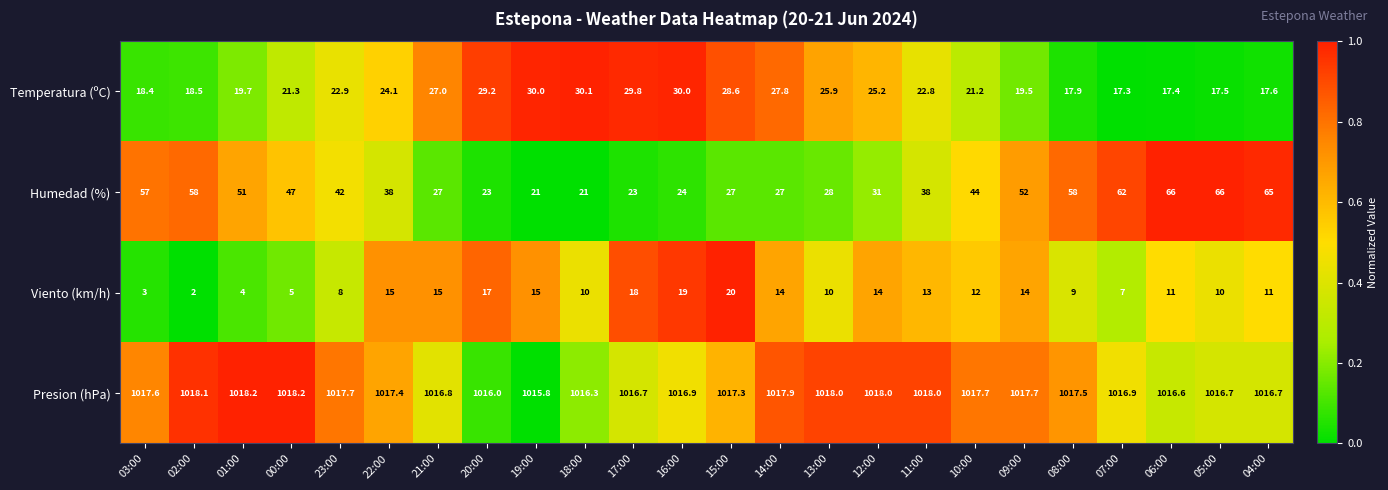

What is the difference between the maximum and minimum values in the Viento (km/h) series?

18.0